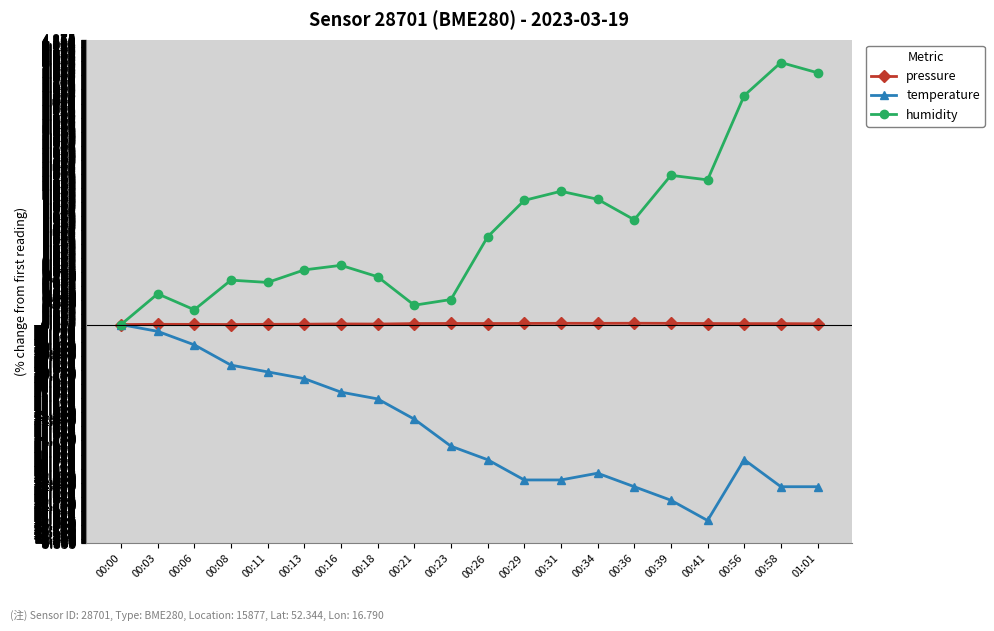

How many values in the humidity series exceed 1?

10